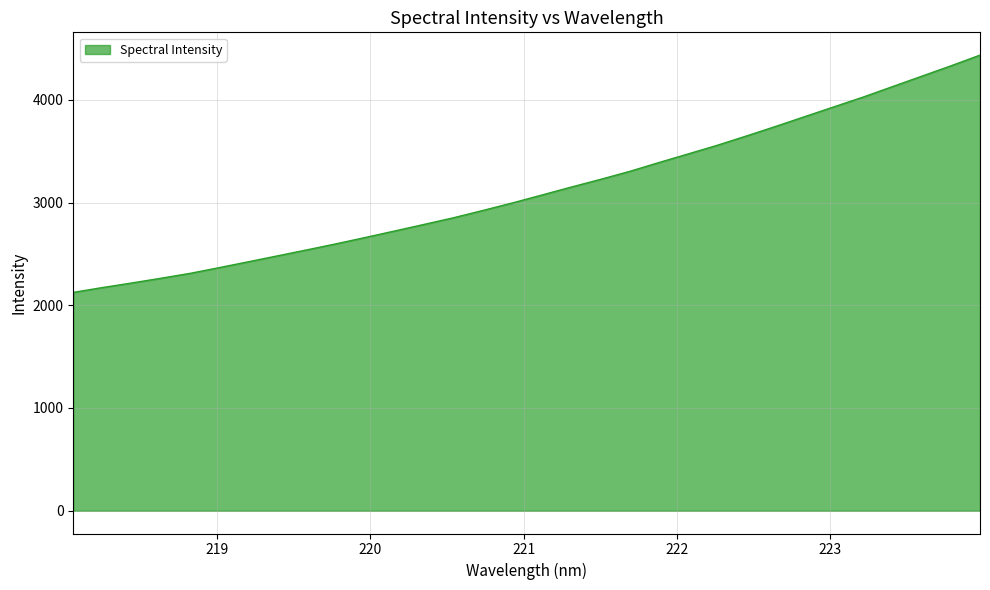

What is the difference between the second highest and minimum values?

2205.0